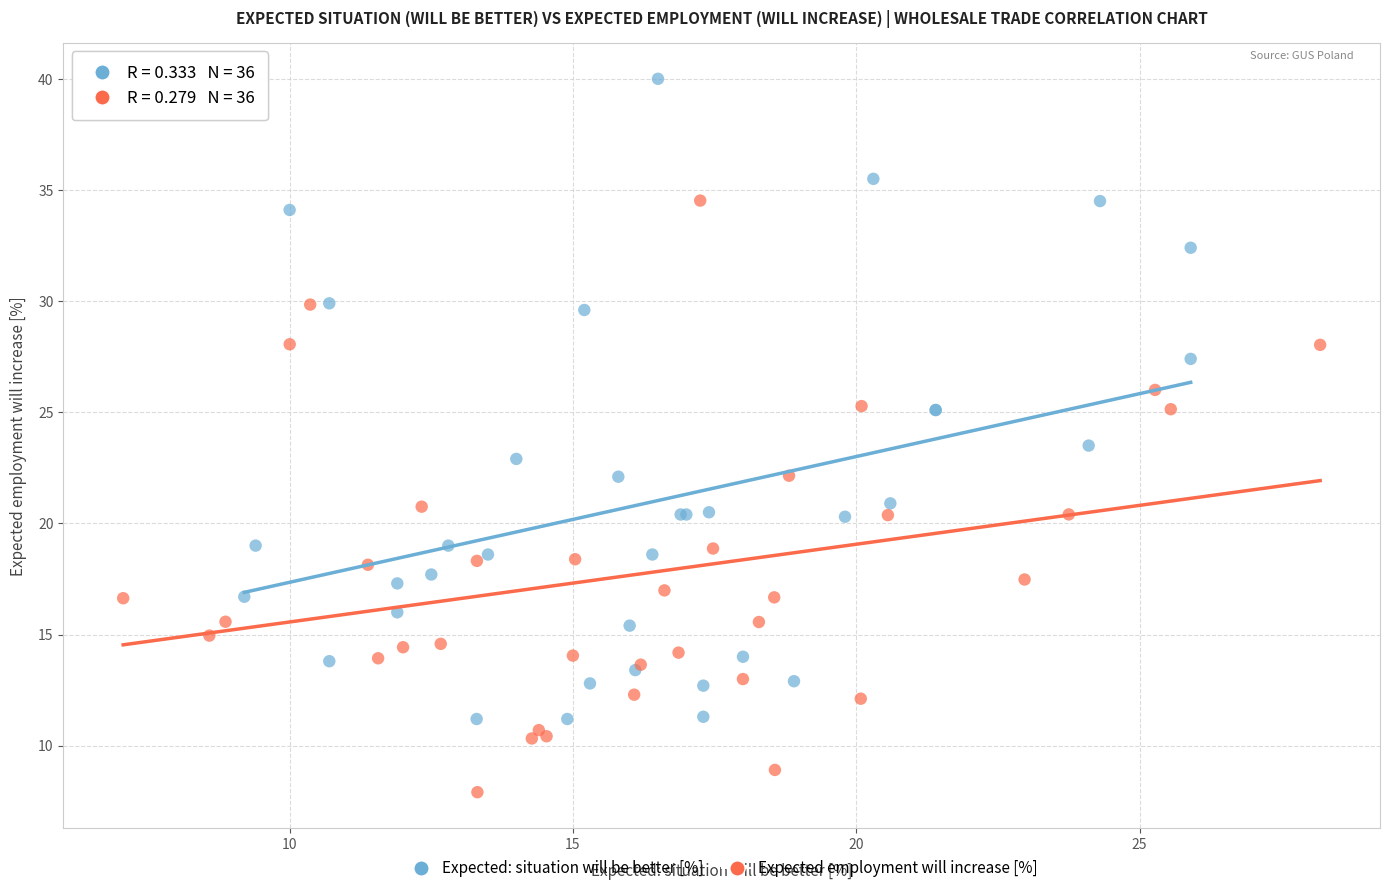

Which series contains the lowest Y value?

Expected employment will increase [%]